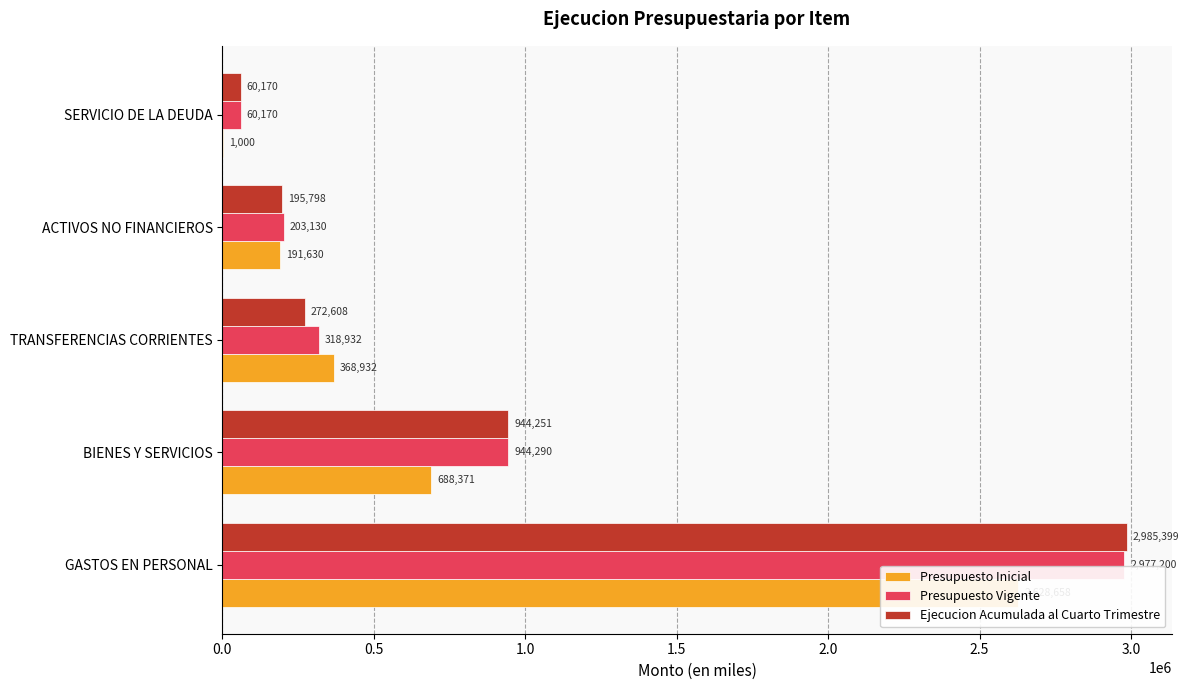

What is the greatest value displayed?

2985399